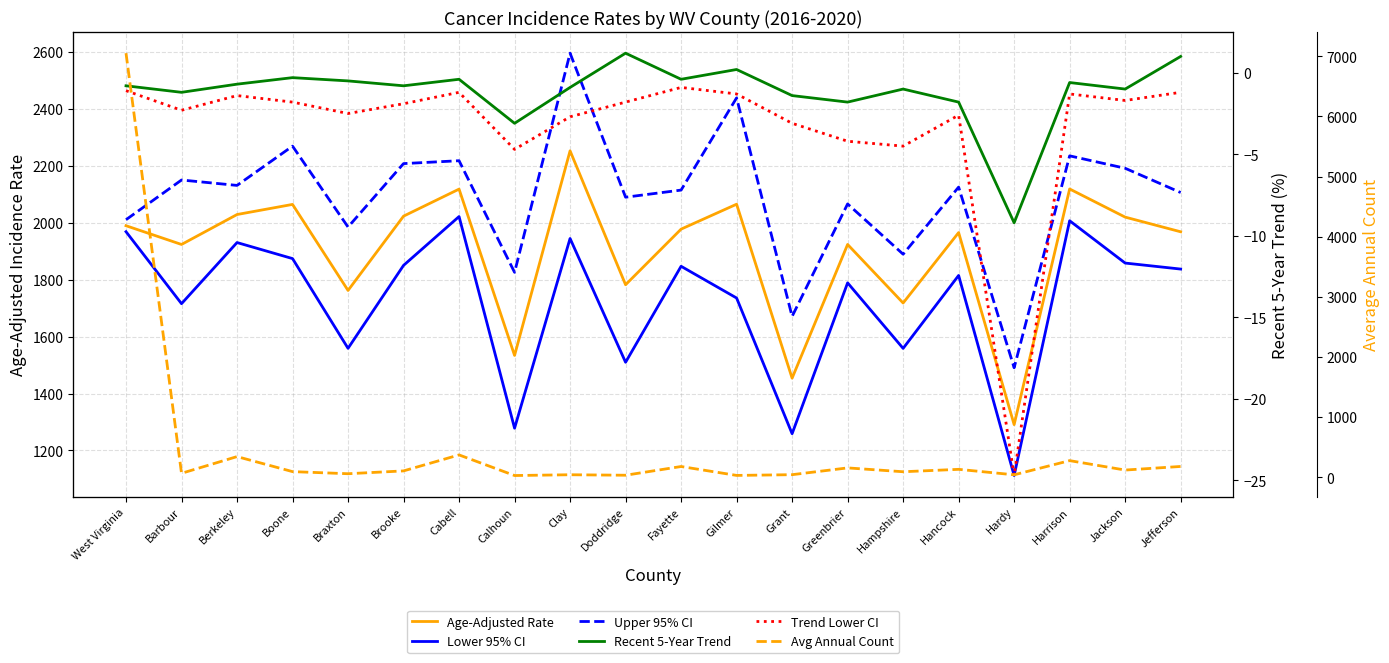

Reading right to left, extract all data points from this chart.

Age-Adjusted Rate: Jefferson=1967.8	Jackson=2019.3	Harrison=2118.1	Hardy=1290.8	Hancock=1965.0	Hampshire=1717.8	Greenbrier=1923.3	Grant=1453.9	Gilmer=2064.6	Fayette=1977.1	Doddridge=1781.9	Clay=2252.0	Calhoun=1533.8	Cabell=2117.6	Brooke=2022.7	Braxton=1761.9	Boone=2063.9	Berkeley=2028.4	Barbour=1923.3	West Virginia=1989.1
Lower 95% CI: Jefferson=1836.9	Jackson=1858.0	Harrison=2006.5	Hardy=1112.1	Hancock=1814.5	Hampshire=1558.5	Greenbrier=1788.5	Grant=1258.9	Gilmer=1735.3	Fayette=1846.7	Doddridge=1509.7	Clay=1944.3	Calhoun=1278.3	Cabell=2021.3	Brooke=1849.9	Braxton=1558.7	Boone=1873.7	Berkeley=1930.0	Barbour=1715.4	West Virginia=1968.1
Upper 95% CI: Jefferson=2105.6	Jackson=2190.8	Harrison=2234.4	Hardy=1490.5	Hancock=2124.7	Hampshire=1889.1	Greenbrier=2065.6	Grant=1670.7	Gilmer=2437.9	Fayette=2114.2	Doddridge=2089.2	Clay=2594.8	Calhoun=1825.4	Cabell=2217.3	Brooke=2207.2	Braxton=1984.5	Boone=2268.5	Berkeley=2130.6	Barbour=2149.6	West Virginia=2010.2
Recent 5-Year Trend: Jefferson=1.0	Jackson=-1.0	Harrison=-0.6	Hardy=-9.2	Hancock=-1.8	Hampshire=-1.0	Greenbrier=-1.8	Grant=-1.4	Gilmer=0.2	Fayette=-0.4	Doddridge=1.2	Clay=-0.9	Calhoun=-3.1	Cabell=-0.4	Brooke=-0.8	Braxton=-0.5	Boone=-0.3	Berkeley=-0.7	Barbour=-1.2	West Virginia=-0.8
Trend Lower CI: Jefferson=-1.2	Jackson=-1.7	Harrison=-1.3	Hardy=-24.7	Hancock=-2.6	Hampshire=-4.5	Greenbrier=-4.2	Grant=-3.1	Gilmer=-1.3	Fayette=-0.9	Doddridge=-1.8	Clay=-2.7	Calhoun=-4.7	Cabell=-1.2	Brooke=-1.9	Braxton=-2.5	Boone=-1.8	Berkeley=-1.4	Barbour=-2.3	West Virginia=-1.1
Avg Annual Count: Jefferson=177.0	Jackson=117.0	Harrison=274.0	Hardy=38.0	Hancock=129.0	Hampshire=89.0	Greenbrier=153.0	Grant=40.0	Gilmer=28.0	Fayette=176.0	Doddridge=31.0	Clay=39.0	Calhoun=26.0	Cabell=369.0	Brooke=103.0	Braxton=56.0	Boone=91.0	Berkeley=341.0	Barbour=63.0	West Virginia=7053.0